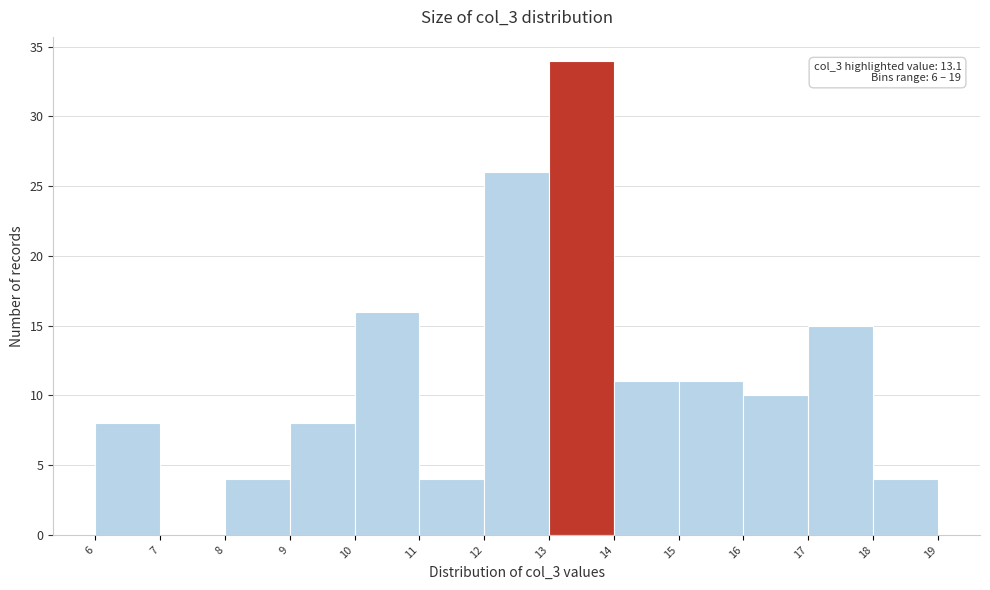

Which range on the x-axis has the tallest bar?

13 to 14